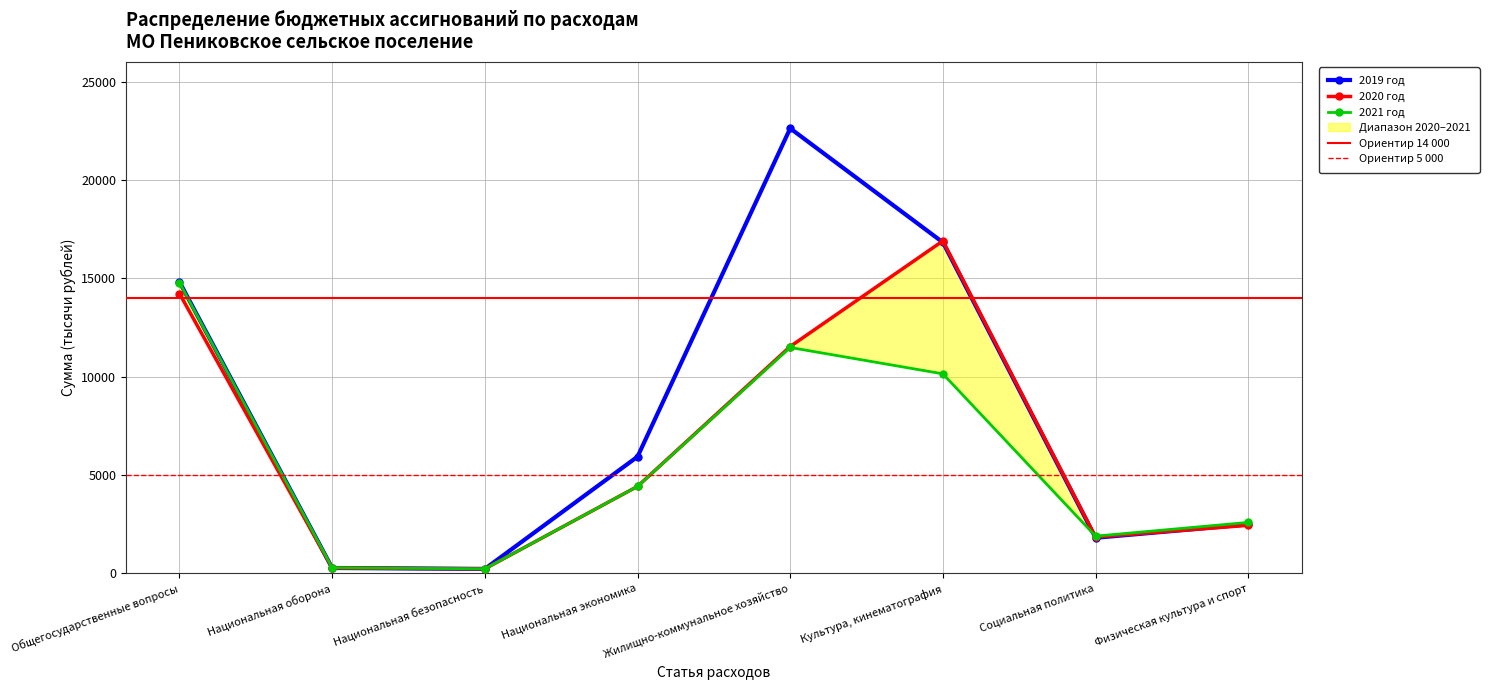

How many interior local valleys does the 2020 год series have?

2